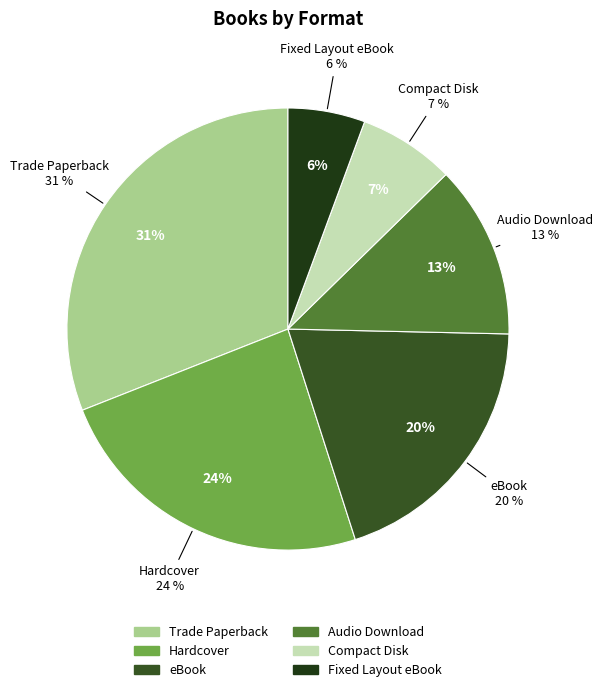

To the nearest percent, what is the difference between the largest and smallest slice percentages?

25%